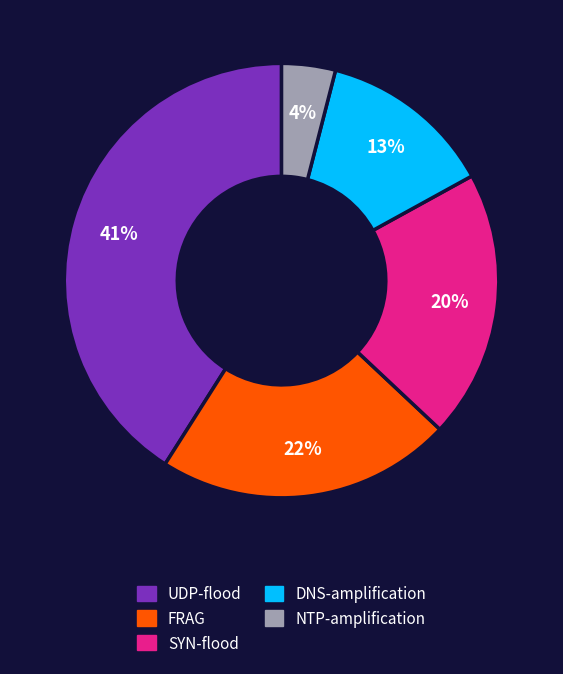

Does any single category account for the majority?

No